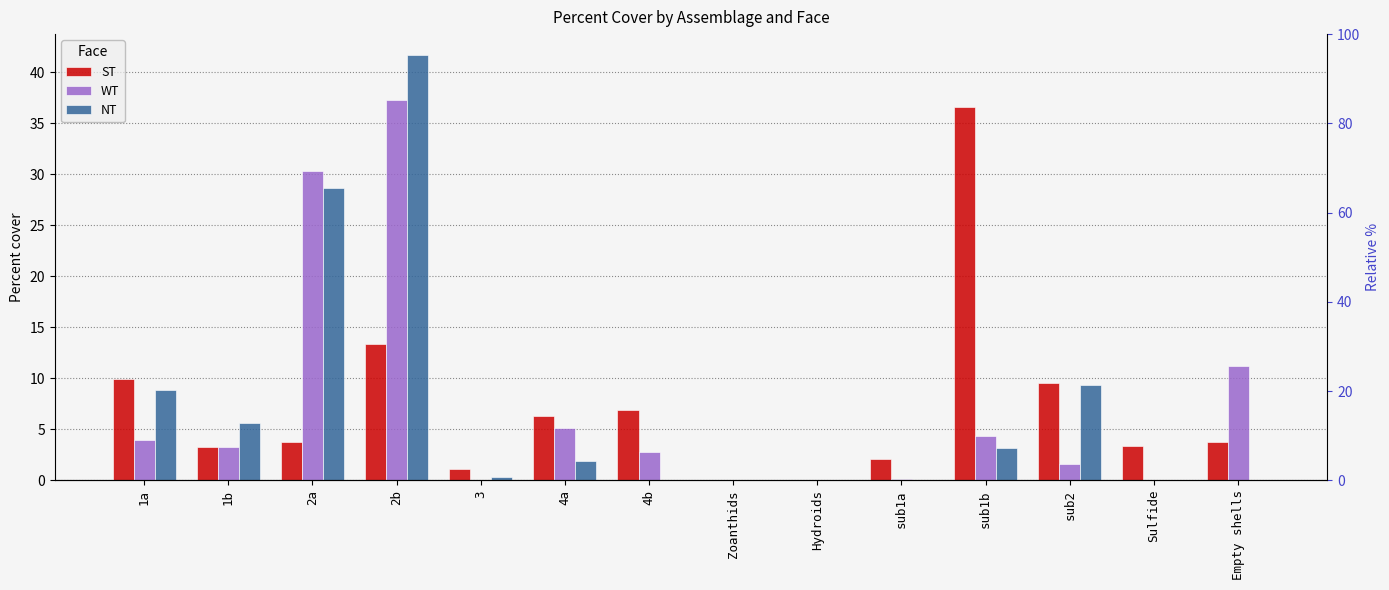

Between 1a and sub1b, which series saw the biggest shift?

ST